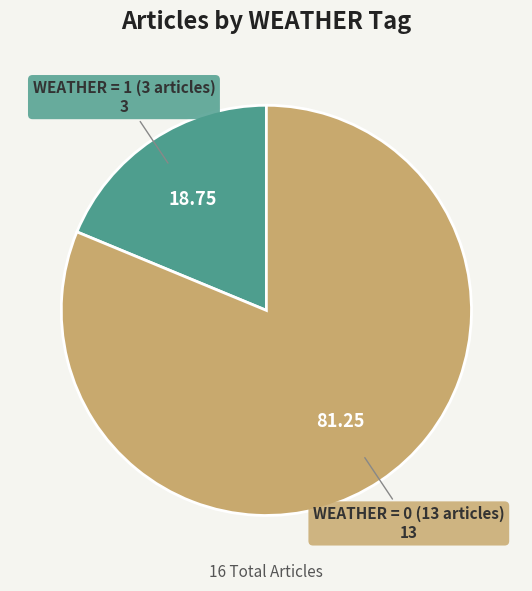

How many slices are in this pie chart?

2